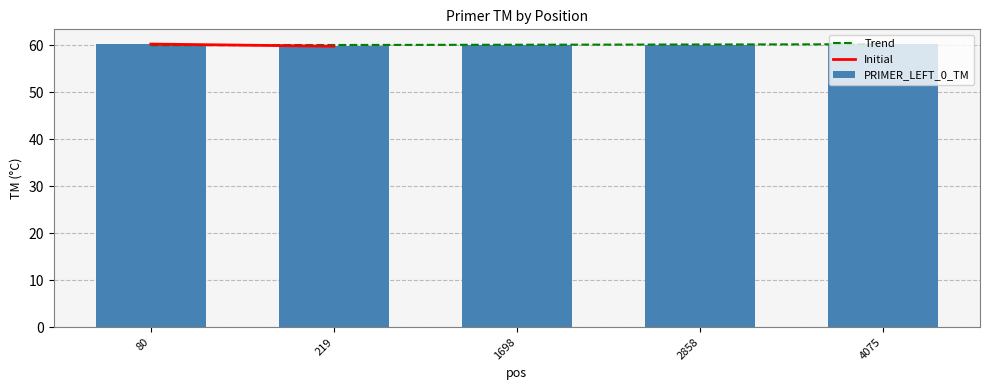

The value at 80 is 101.7. True or false?

False